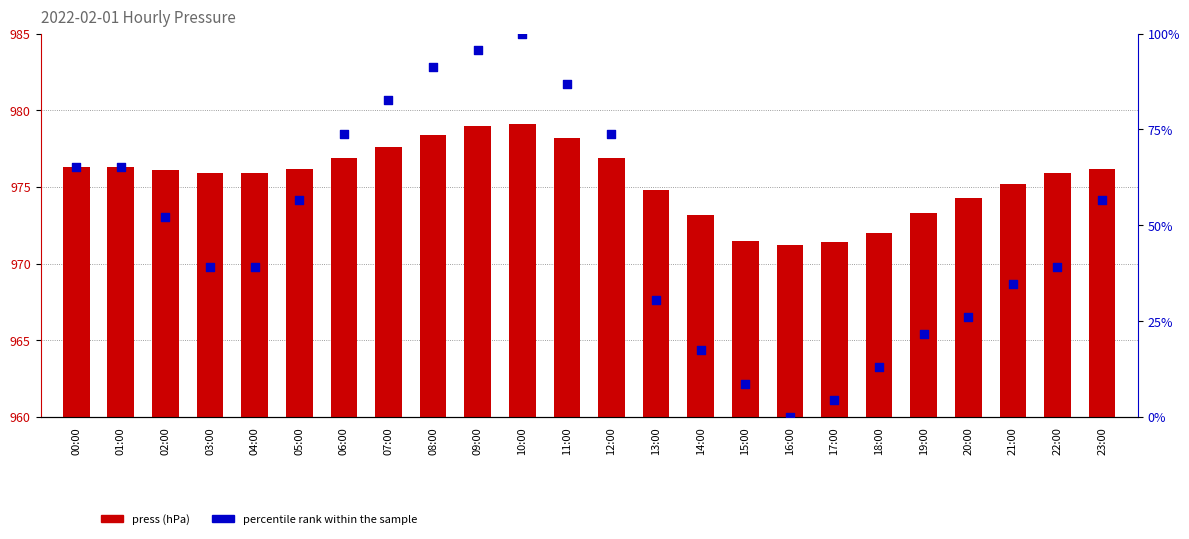

Which series has the largest Y range (max minus min)?

percentile rank within the sample